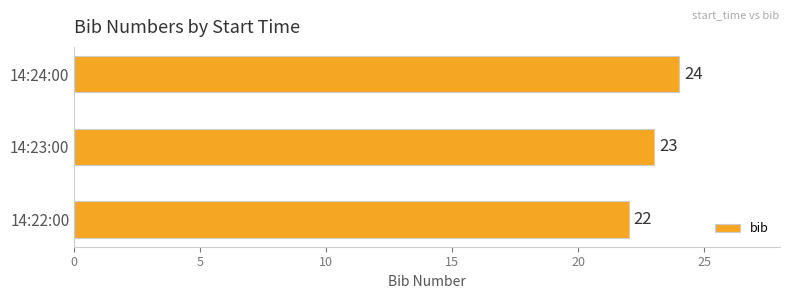

Reading bottom to top, what are all the values shown in this chart?

14:22:00=22	14:23:00=23	14:24:00=24